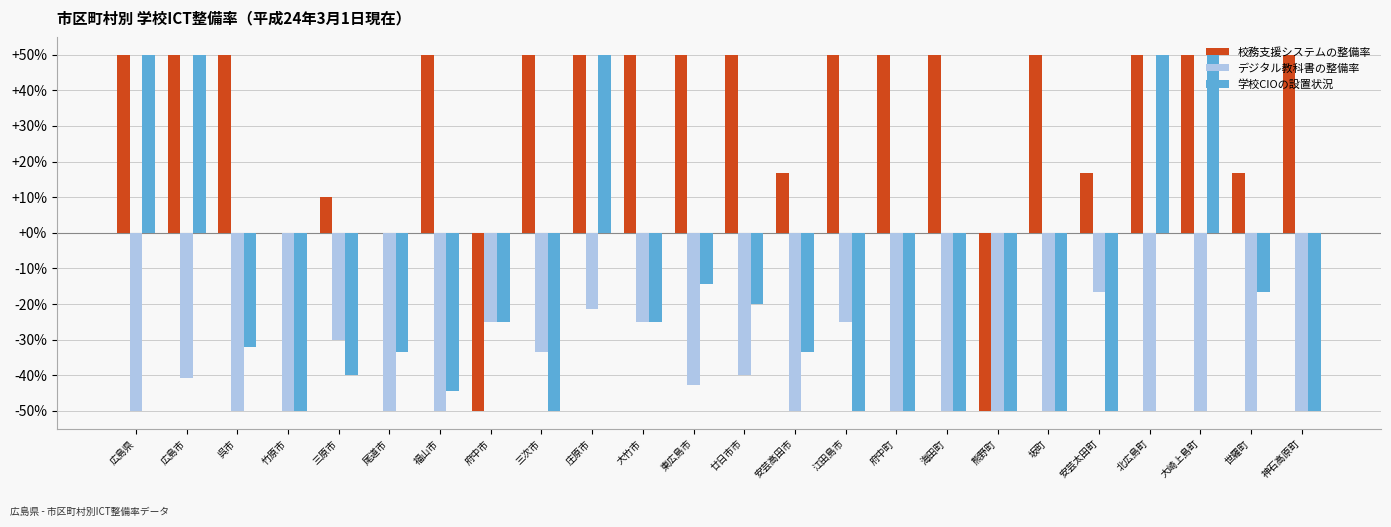

What are all the series names shown in the legend?

校務支援システムの整備率, デジタル教科書の整備率, 学校CIOの設置状況